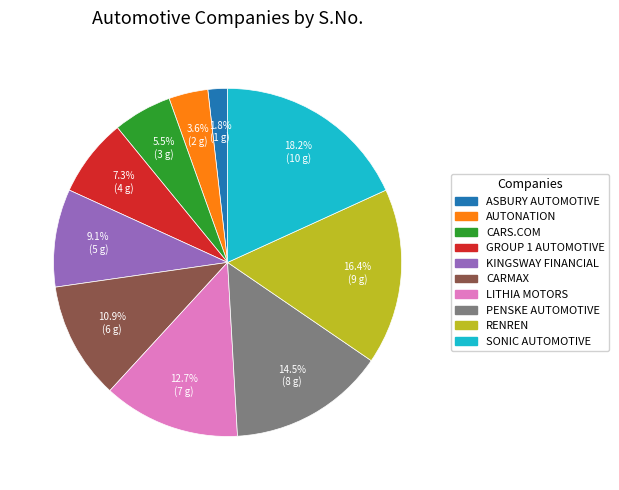

Is there any slice that represents more than half of the pie?

No